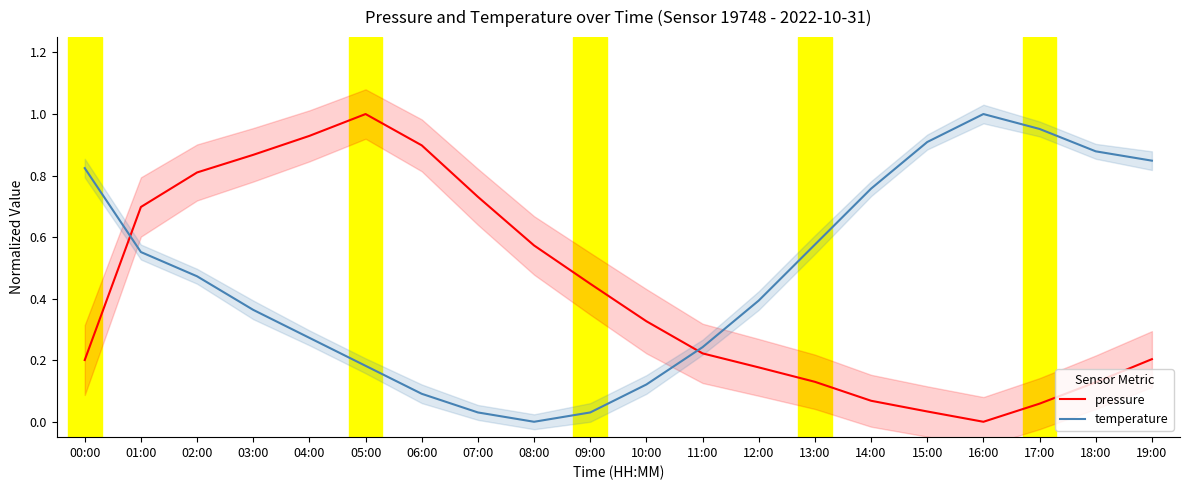

What is the average value of the temperature series?

0.5